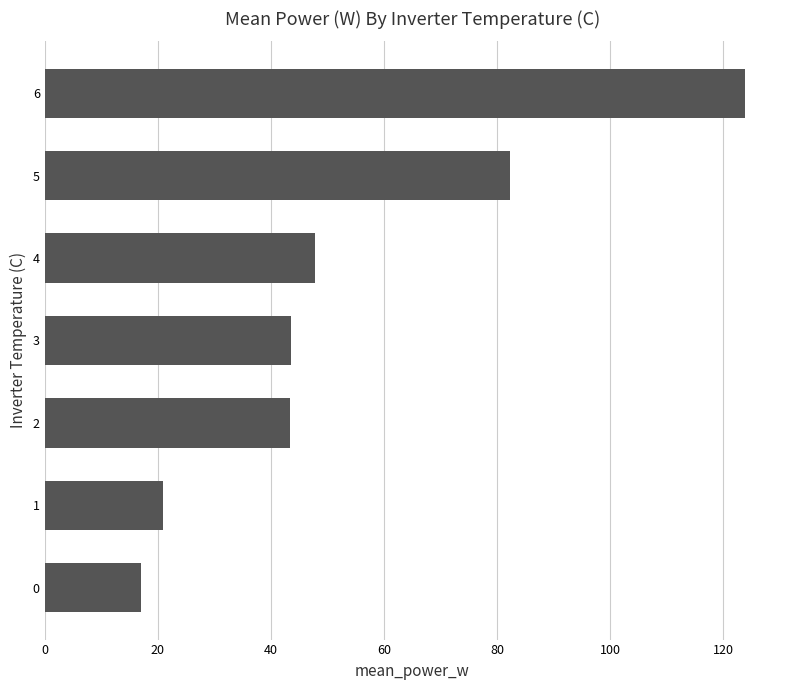

What is the change in value from 1 to 3?

+22.6